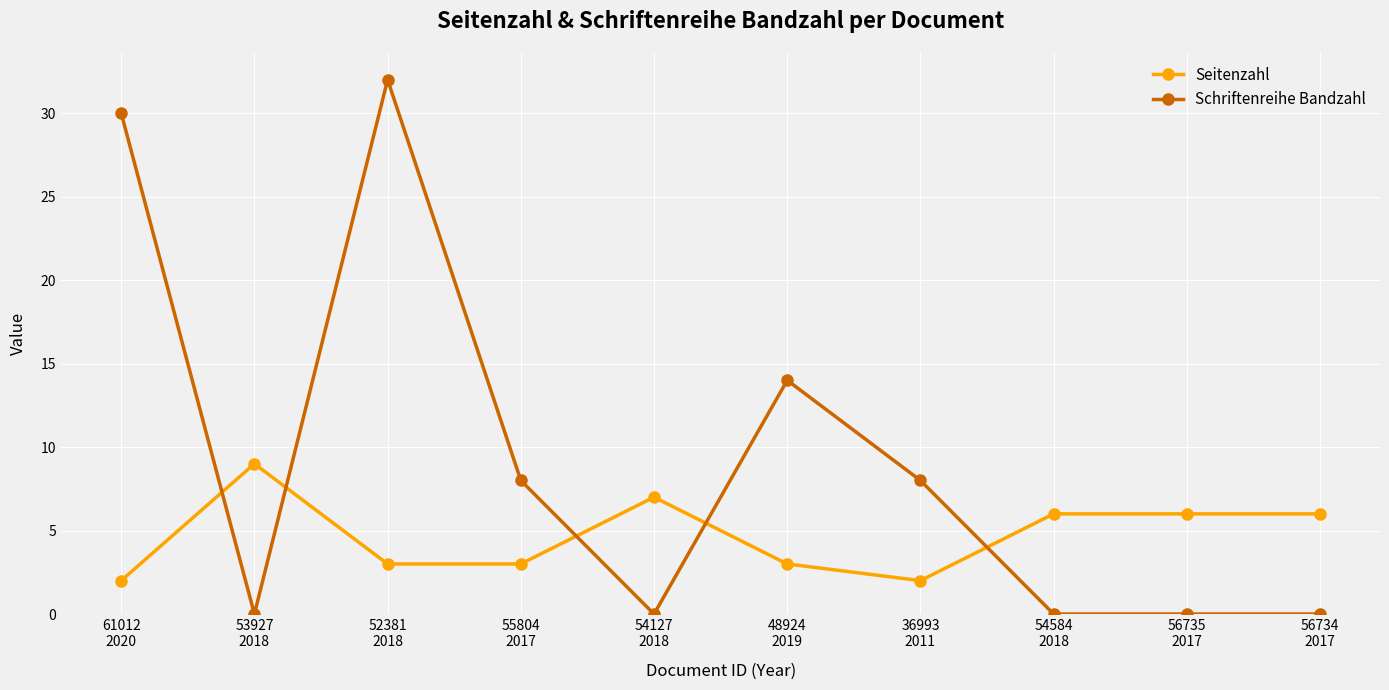

True or false: Seitenzahl has a value of 9 at 54584
2018.

False